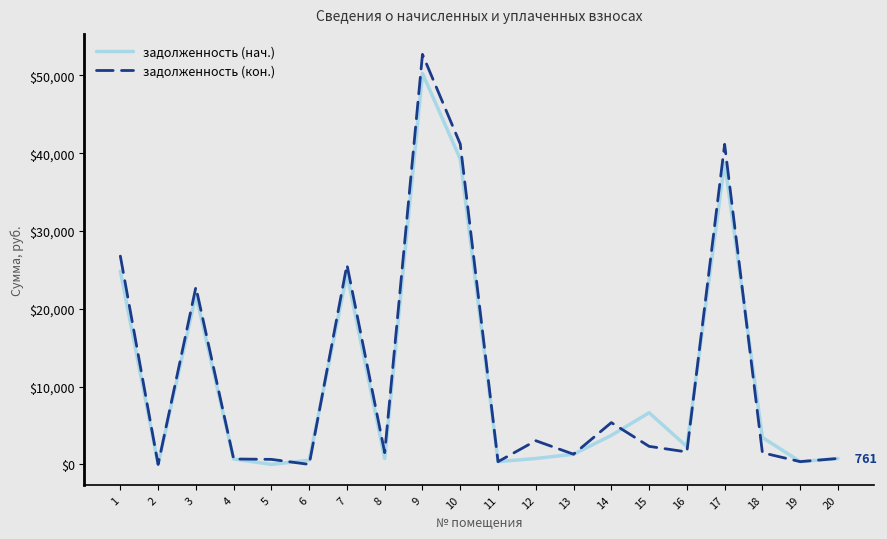

The value of задолженность (нач.) at 16 is 2292.6. True or false?

True